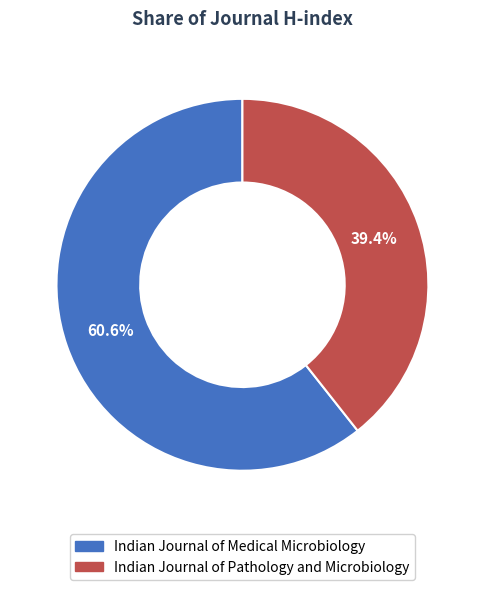

To the nearest percent, what is the combined percentage of Indian Journal of Medical Microbiology and Indian Journal of Pathology and Microbiology?

100%